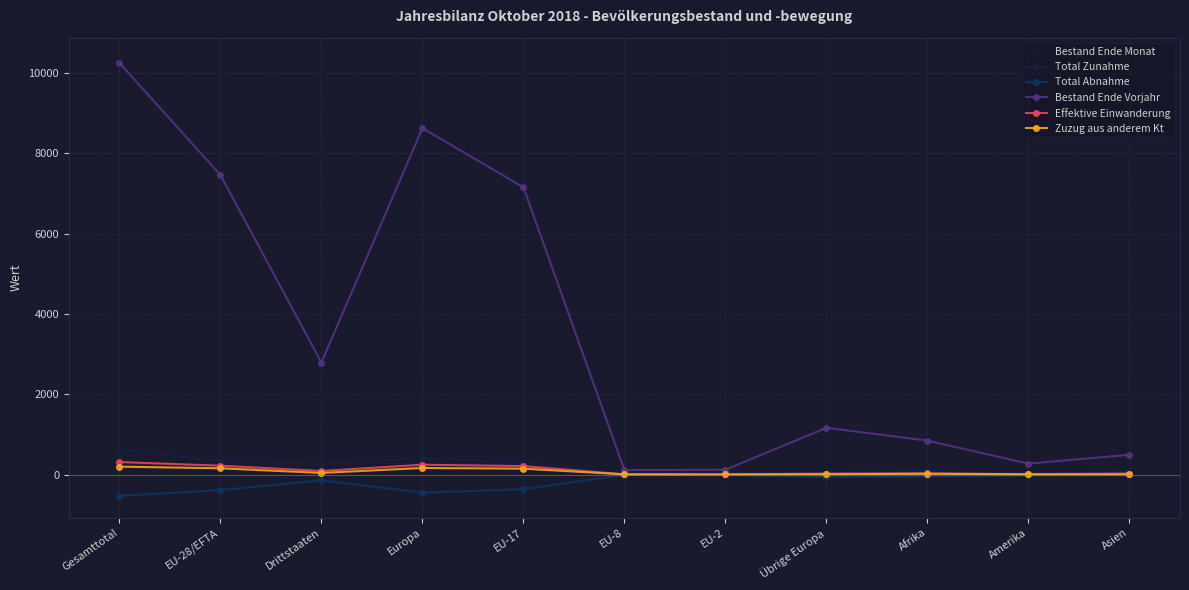

Is the value of Total Abnahme at Drittstaaten greater than the value of Bestand Ende Vorjahr at EU-2?

No